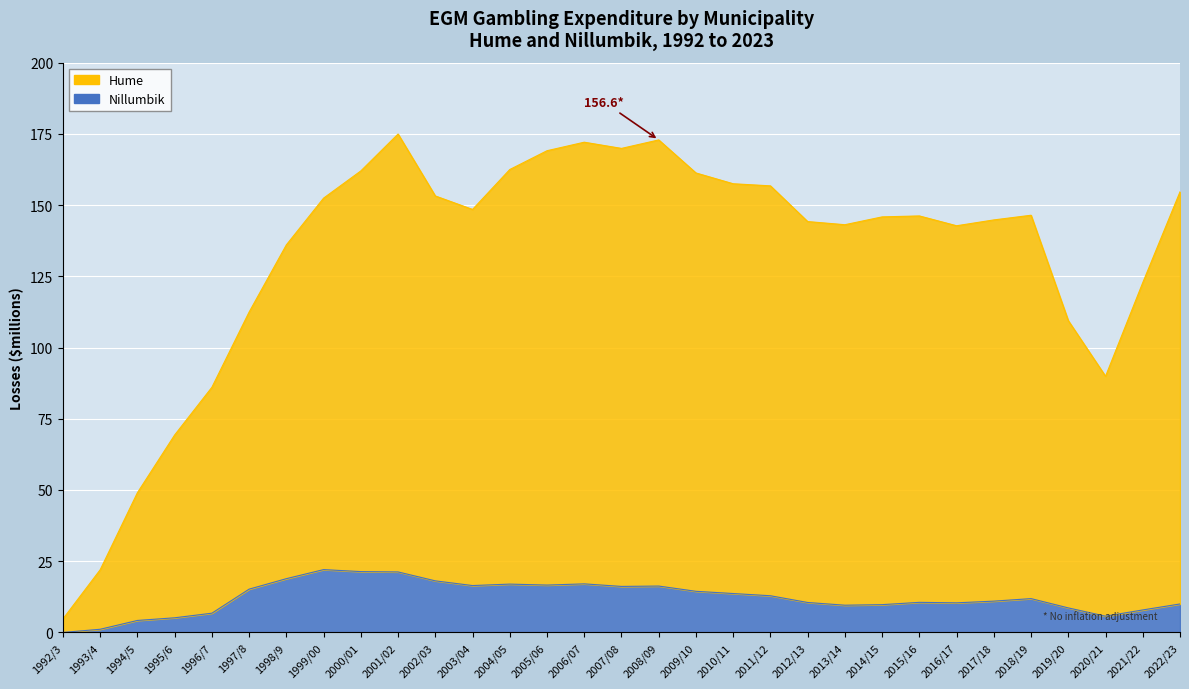

What position from the left is 1998/9?

7